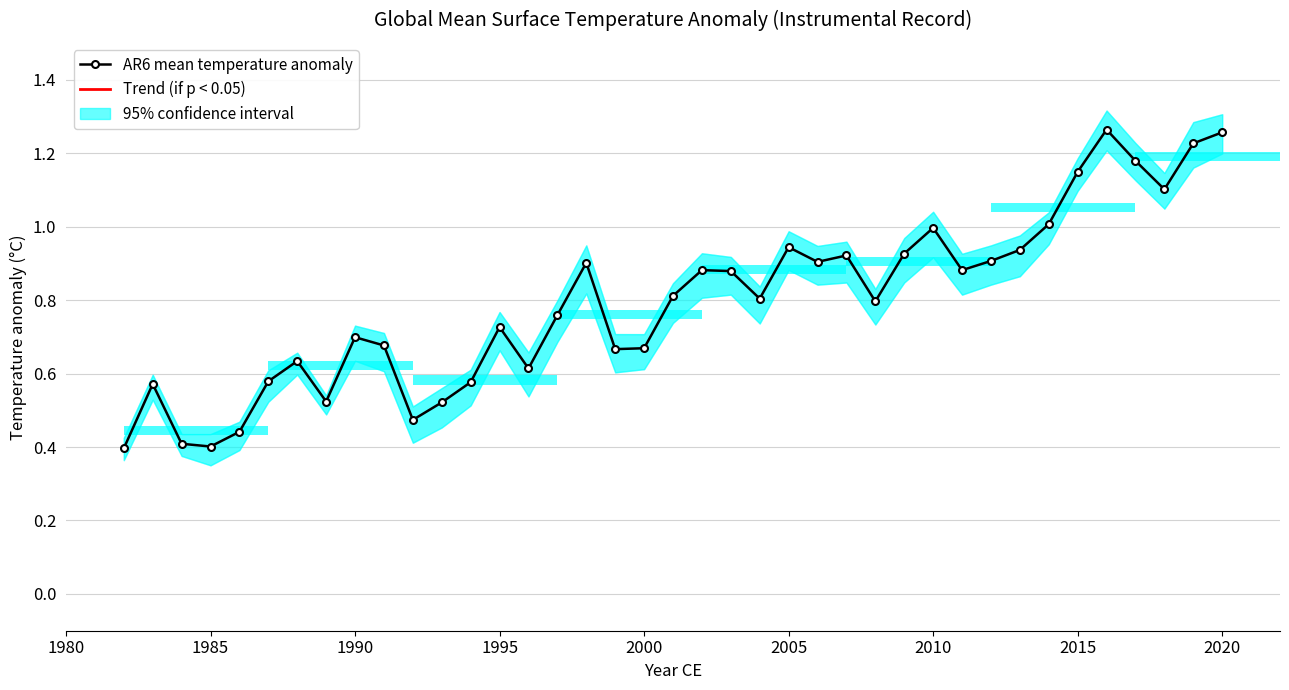

Does the chart contain stacked bars?

No